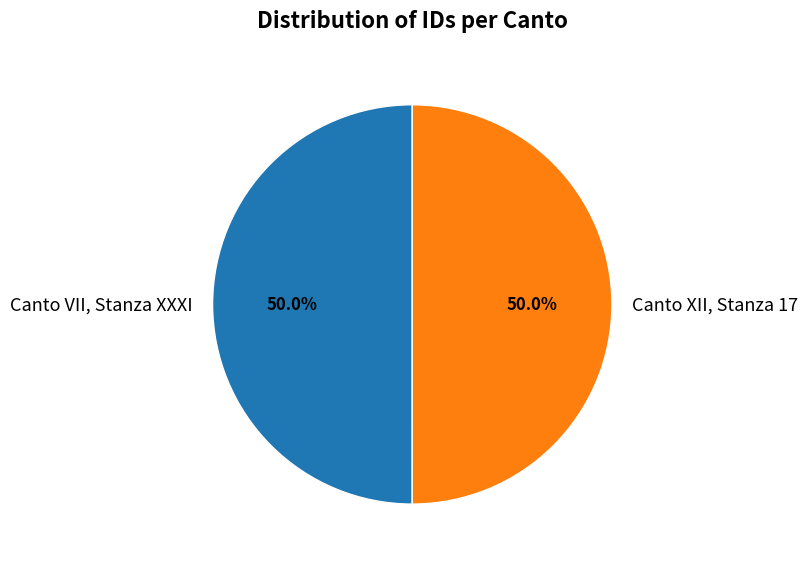

Is it true that Canto VII, Stanza XXXI is 35% of the pie?

False